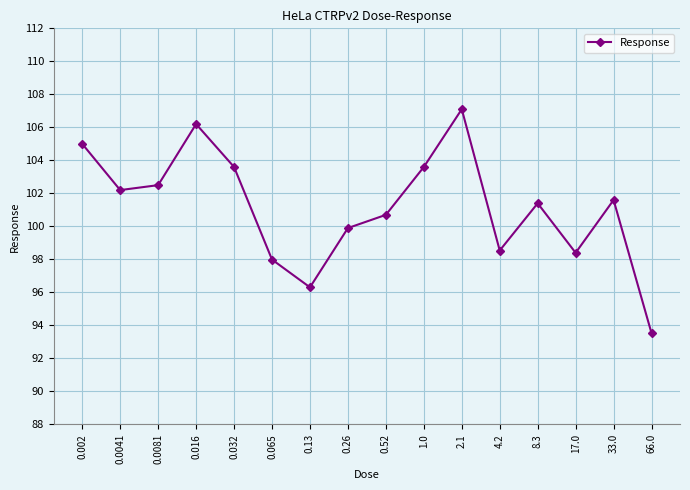

Count the number of values greater than 101.

9